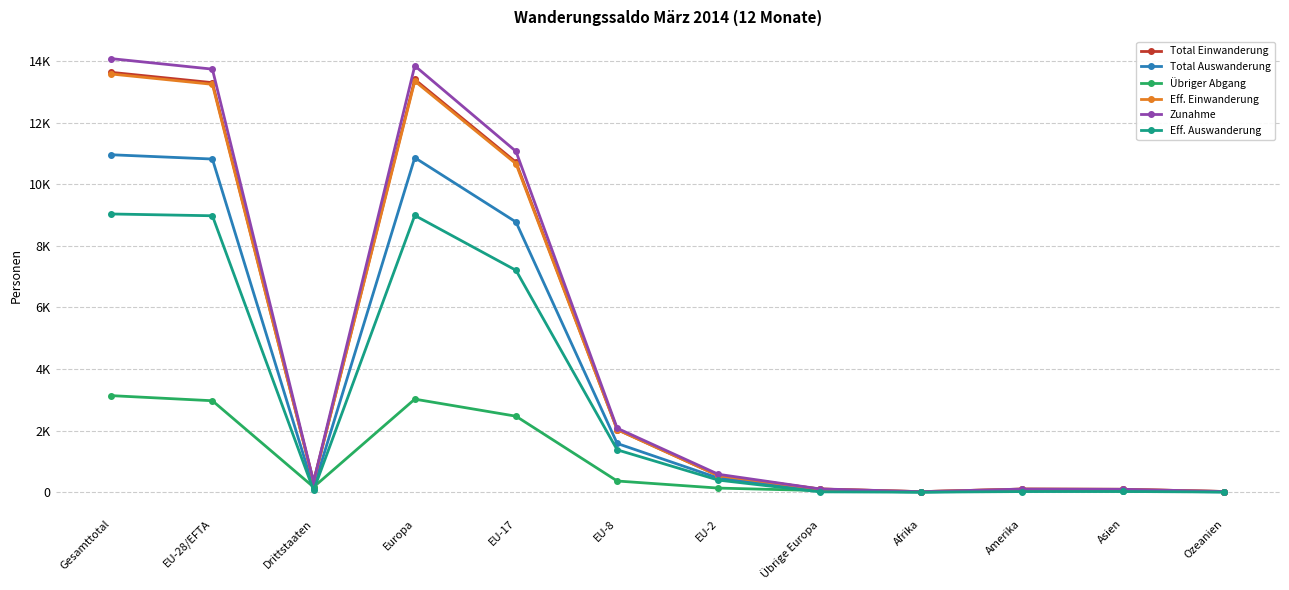

Reading left to right, extract all data points from this chart.

Total Einwanderung: Gesamttotal=13632	EU-28/EFTA=13297	Drittstaaten=335	Europa=13400	EU-17=10715	EU-8=2033	EU-2=537	Übrige Europa=103	Afrika=17	Amerika=100	Asien=93	Ozeanien=22
Total Auswanderung: Gesamttotal=10956	EU-28/EFTA=10817	Drittstaaten=139	Europa=10861	EU-17=8772	EU-8=1582	EU-2=458	Übrige Europa=44	Afrika=7	Amerika=38	Asien=41	Ozeanien=9
Übriger Abgang: Gesamttotal=3135	EU-28/EFTA=2969	Drittstaaten=166	Europa=3021	EU-17=2467	EU-8=363	EU-2=133	Übrige Europa=52	Afrika=7	Amerika=62	Asien=29	Ozeanien=16
Eff. Einwanderung: Gesamttotal=13578	EU-28/EFTA=13243	Drittstaaten=335	Europa=13346	EU-17=10664	EU-8=2032	EU-2=535	Übrige Europa=103	Afrika=17	Amerika=100	Asien=93	Ozeanien=22
Zunahme: Gesamttotal=14077	EU-28/EFTA=13736	Drittstaaten=341	Europa=13843	EU-17=11066	EU-8=2077	EU-2=581	Übrige Europa=107	Afrika=17	Amerika=101	Asien=94	Ozeanien=22
Eff. Auswanderung: Gesamttotal=9033	EU-28/EFTA=8975	Drittstaaten=58	Europa=8986	EU-17=7204	EU-8=1375	EU-2=392	Übrige Europa=11	Afrika=0	Amerika=20	Asien=23	Ozeanien=4